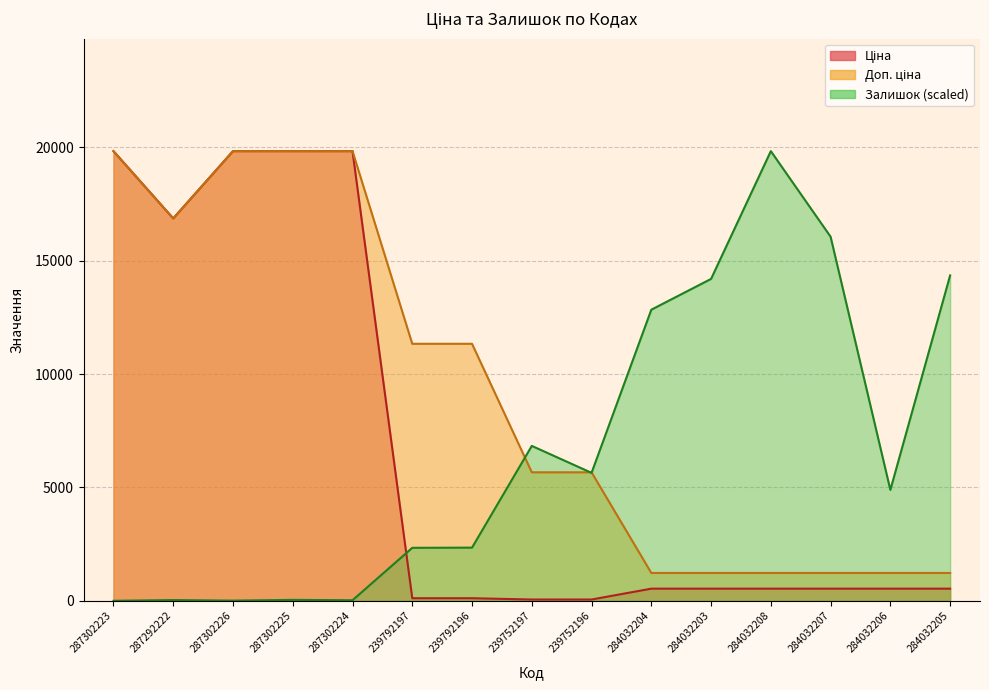

True or false: Ціна has more than 2 points higher than both neighbors.

False